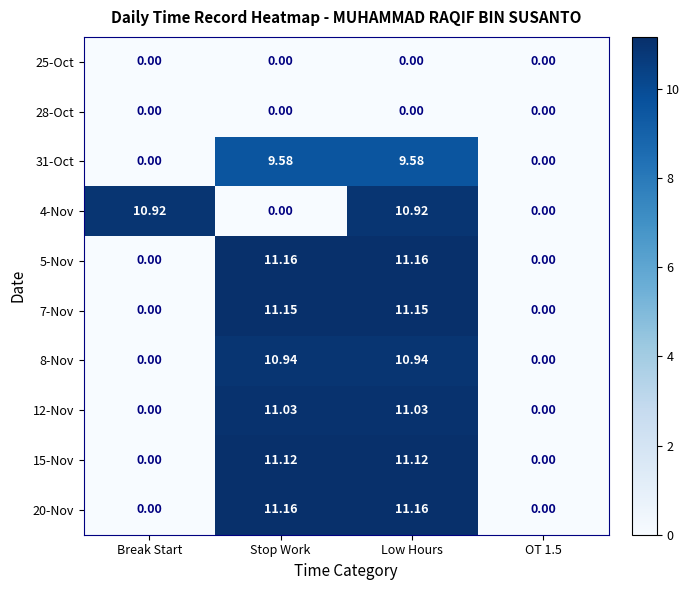

Is the value of 7-Nov at OT 1.5 greater than the value of 31-Oct at Stop Work?

No